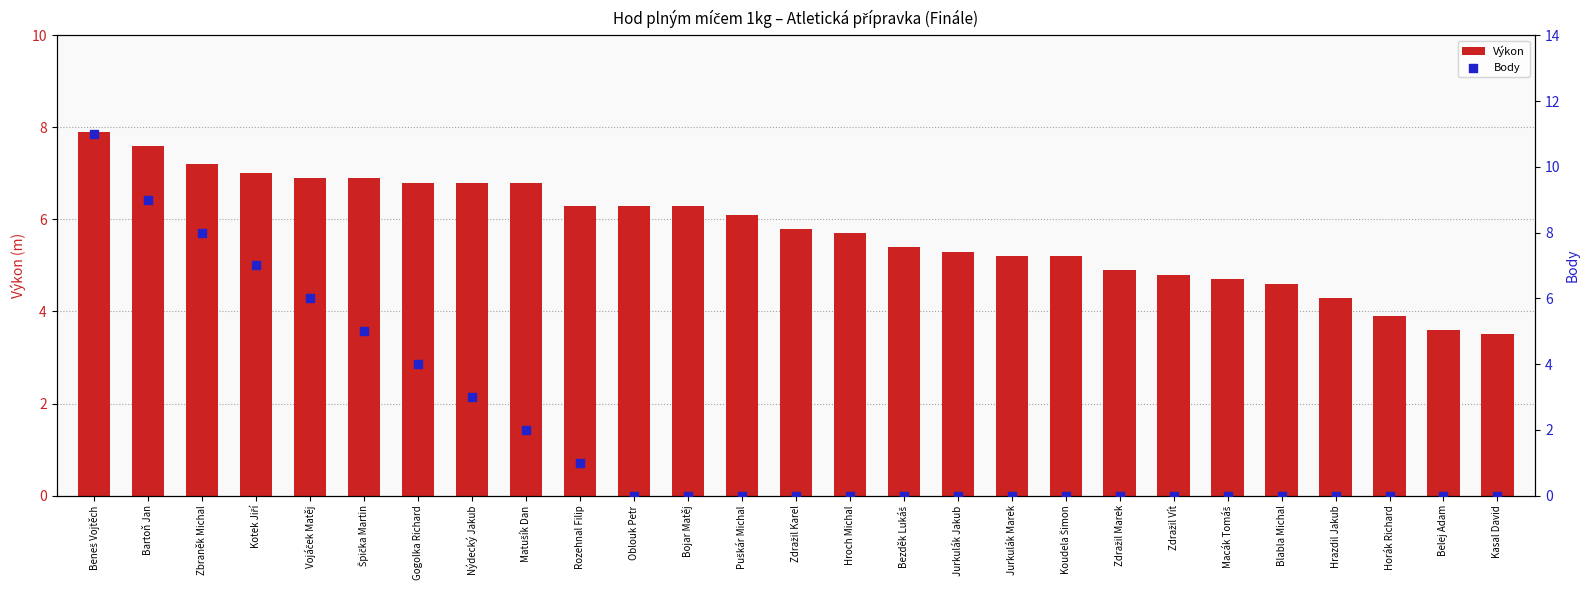

At which category is the sum across all series the highest?

Beneš Vojtěch